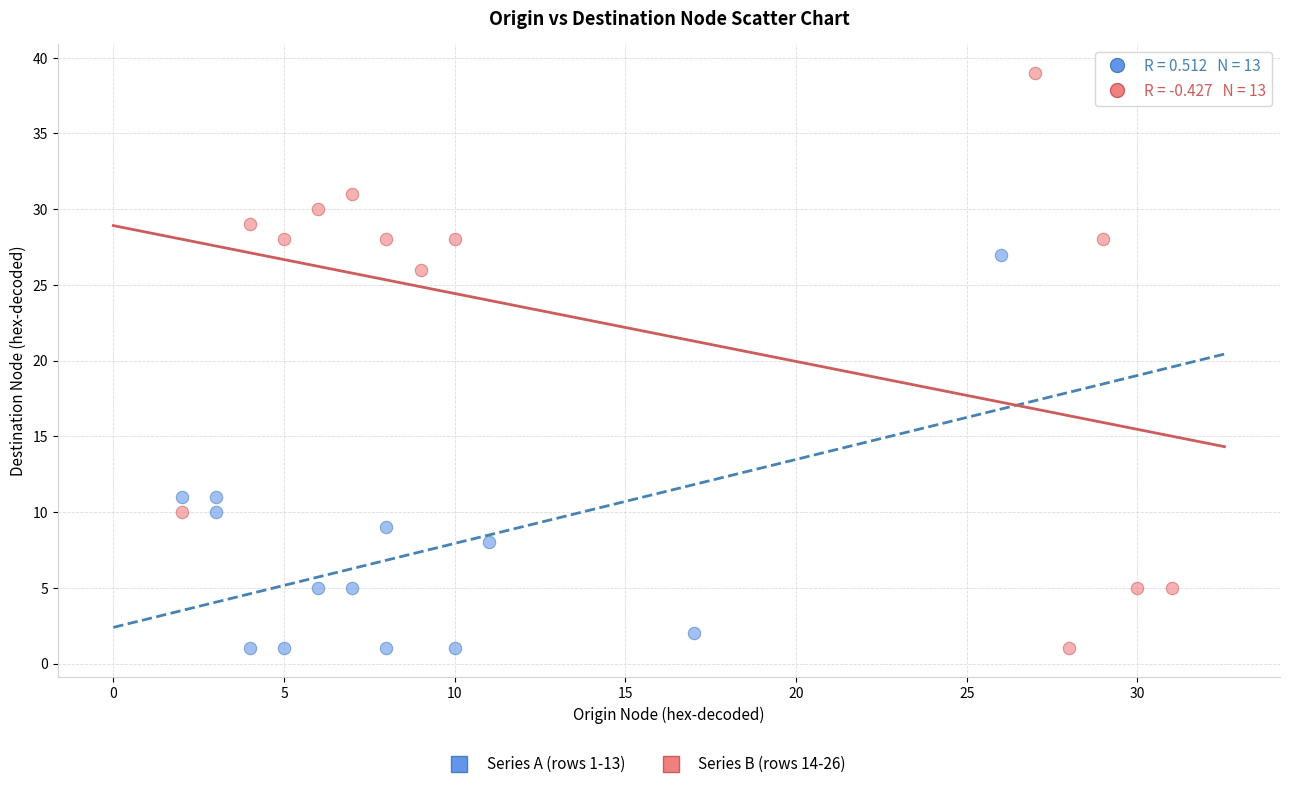

Which series reaches the maximum Y coordinate?

Series B (rows 14-26)